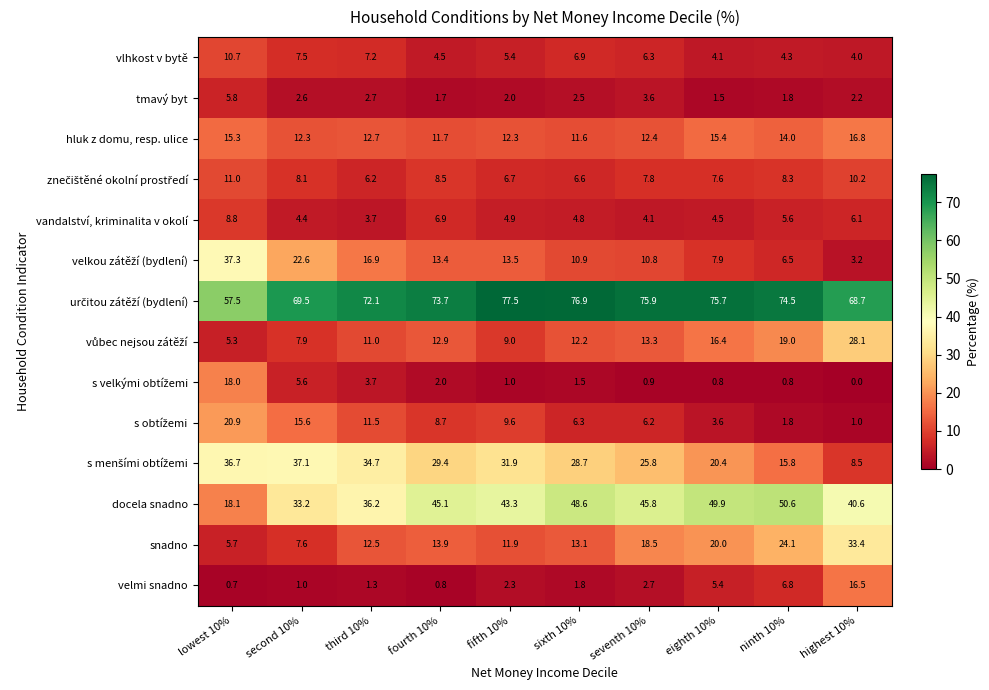

What is the average value of the docela snadno series?

41.1